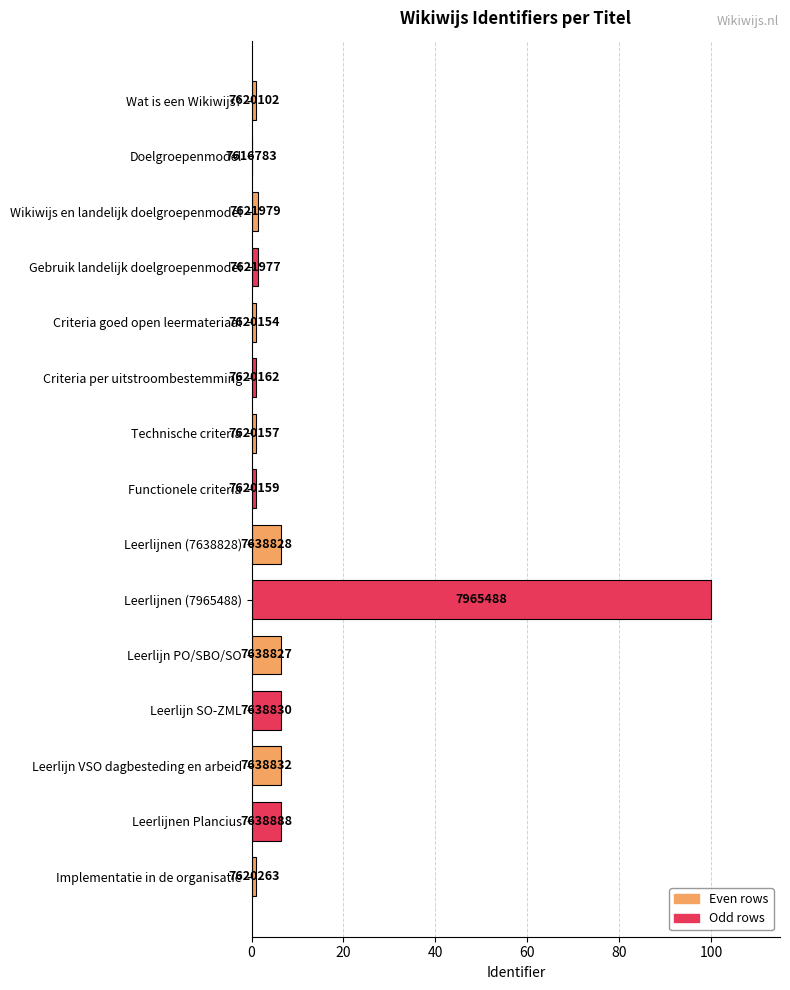

Are the bars horizontal?

Yes